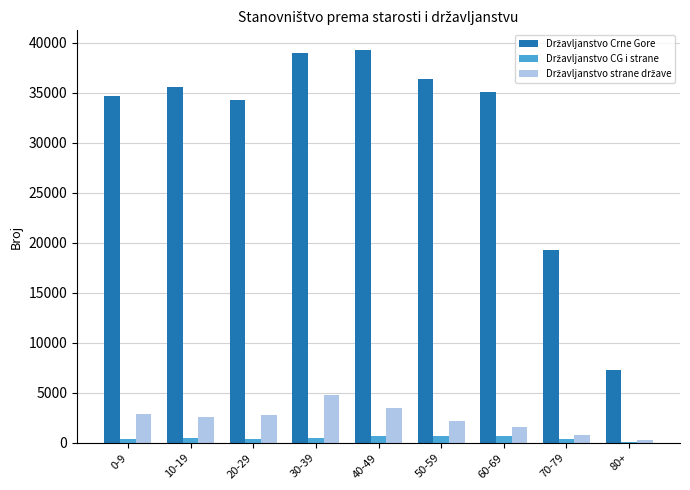

What position from the right is 40-49?

5